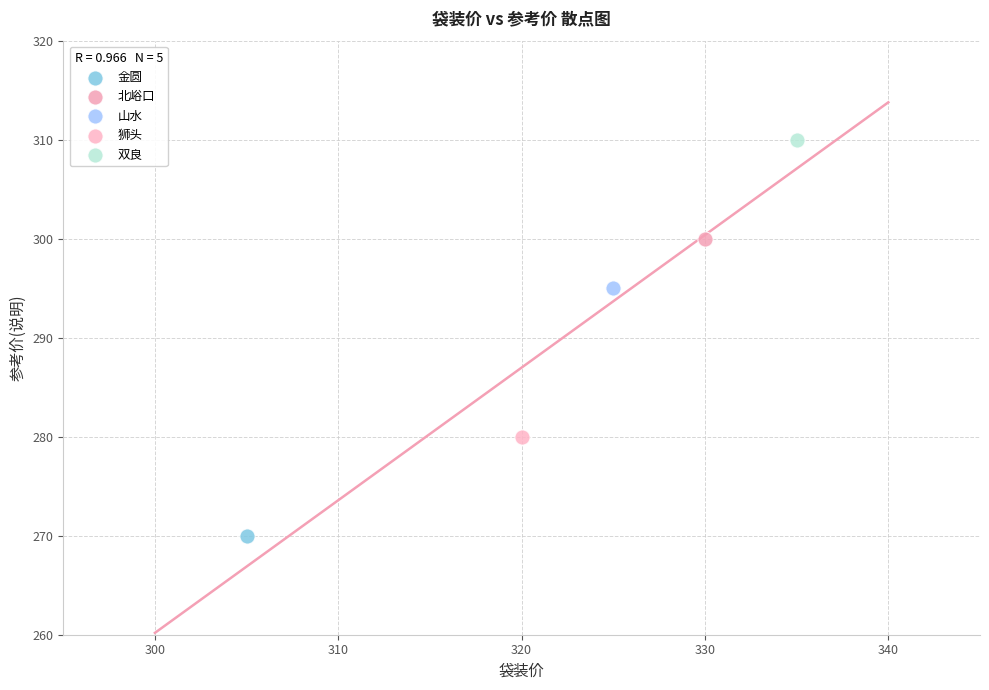

What are all the series names shown in the legend?

金圆, 北峪口, 山水, 狮头, 双良